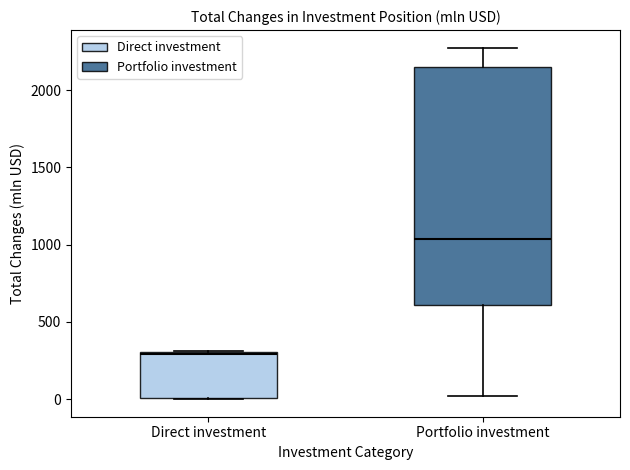

Reading left to right, transcribe this box plot: for each box, give where its median line is, the range the box spans, and where its two whiskers end, as read against the y-axis. The values are not printed on the chart, so give them approximately, as read against the axis.

Direct investment: median 300, box 0 to 300, whiskers 0 to 300
Portfolio investment: median 1050, box 600 to 2150, whiskers 0 to 2300